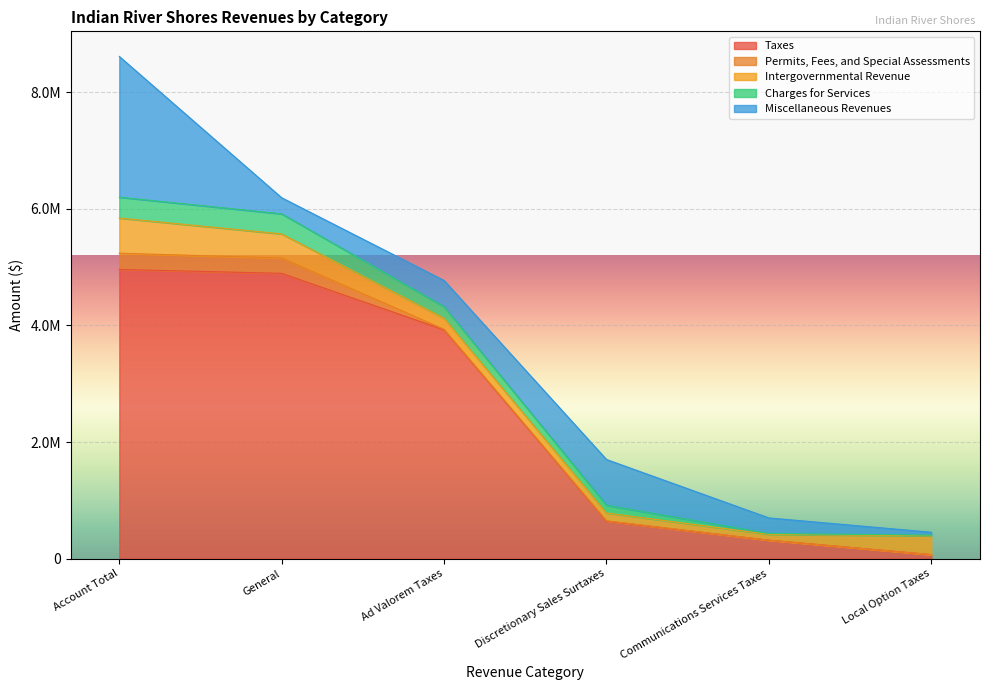

What is the difference between the maximum and minimum values in the Intergovernmental Revenue series?

503736